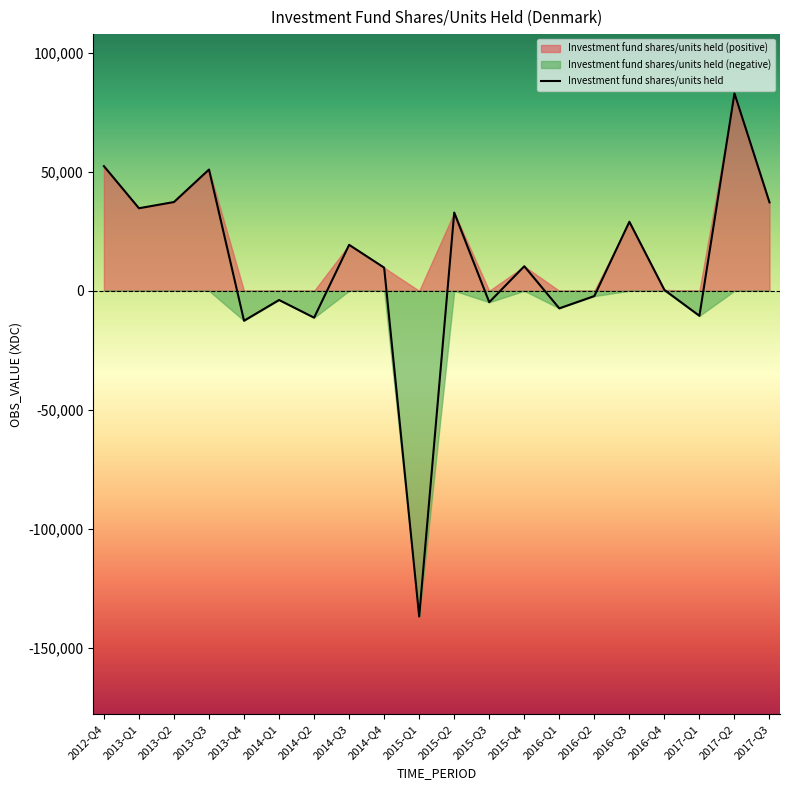

At which label is the value closest to -26965?

2013-Q4